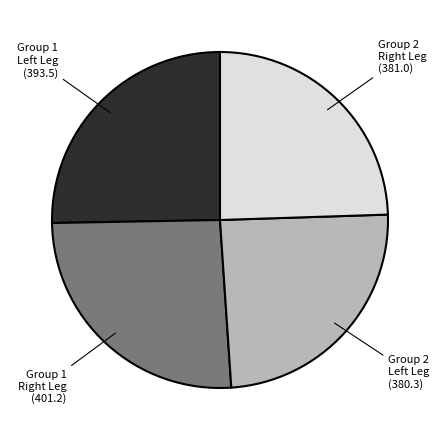

Is there any slice that represents more than half of the pie?

No